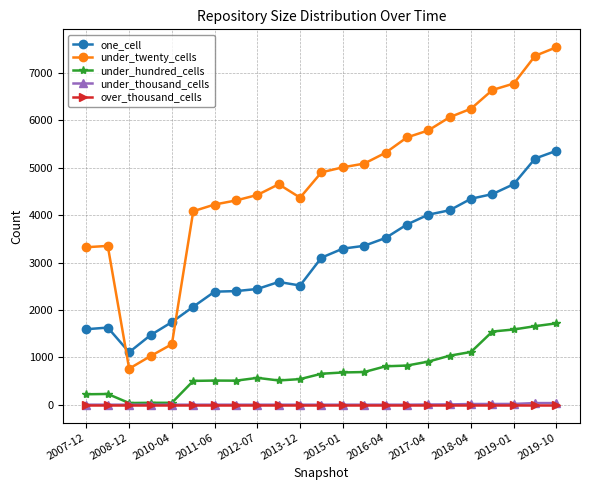

At how many categories does at least one series exceed 5897?

6